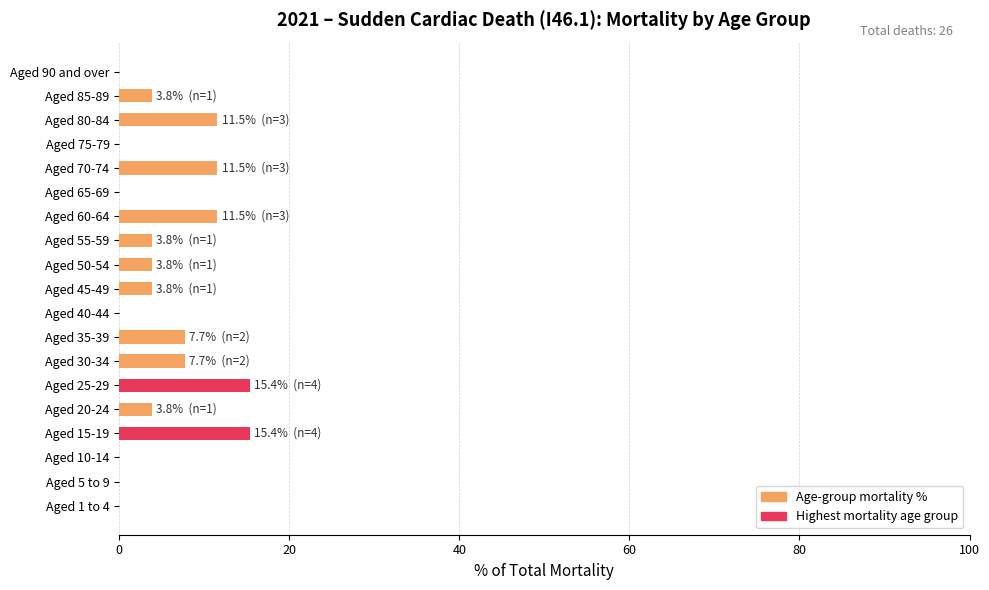

Are the bars horizontal?

Yes